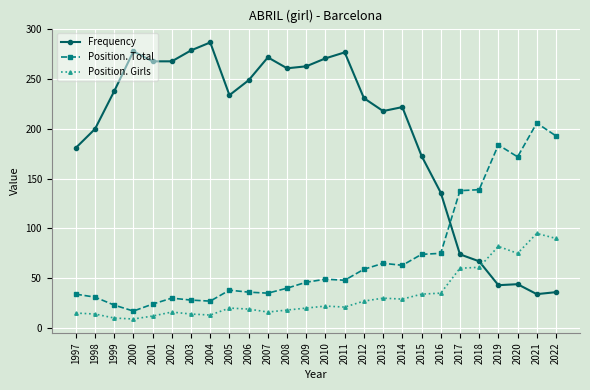

Which series has the widest spread of values?

Frequency